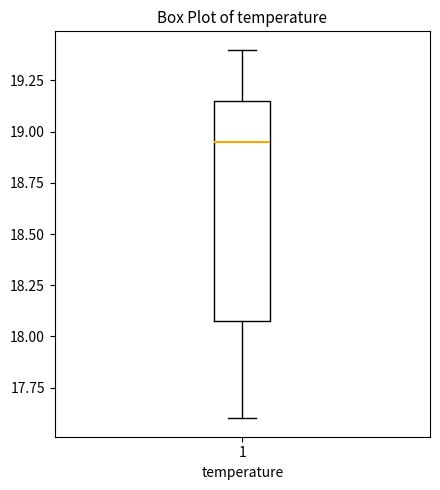

Where does the median line of the box at x = 1 sit on the y-axis? The values are not printed on the chart, so give them approximately, as read against the axis.

18.95